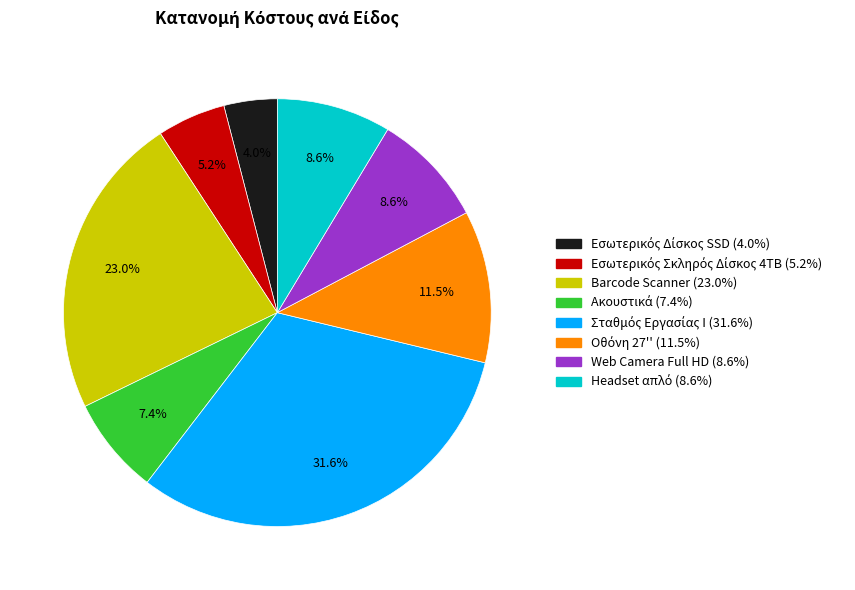

Is there any slice that represents more than half of the pie?

No